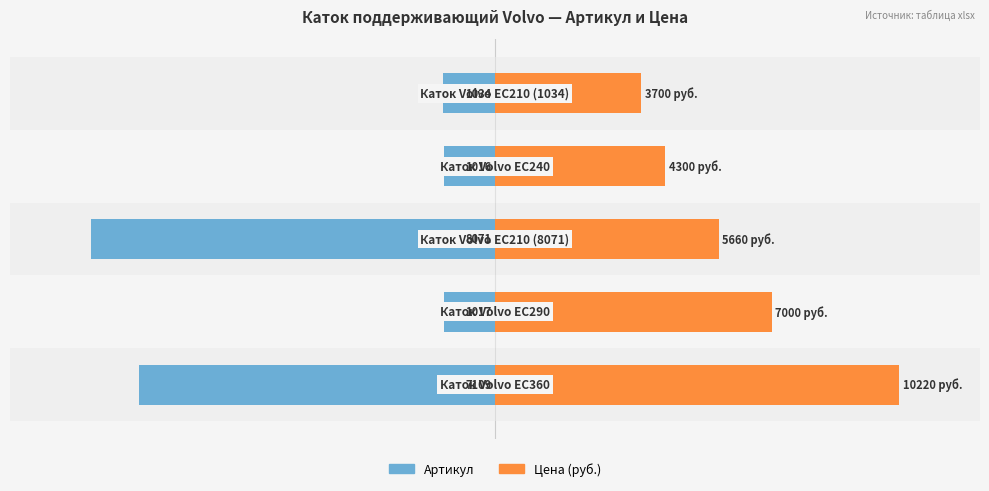

Between 0 and 4, which is larger?

4